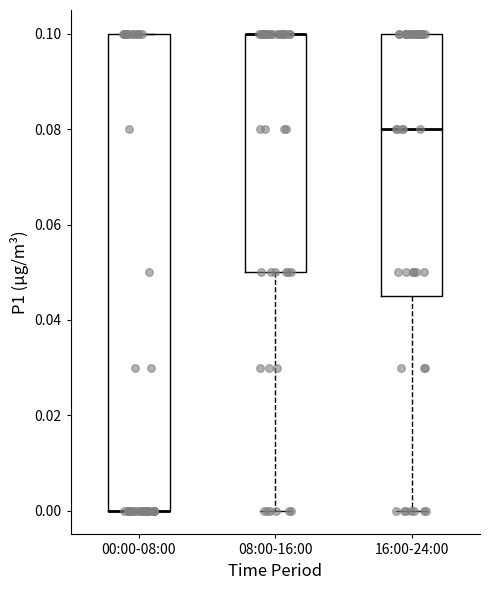

Which box is the tallest, from its lower edge to its upper edge?

00:00-08:00